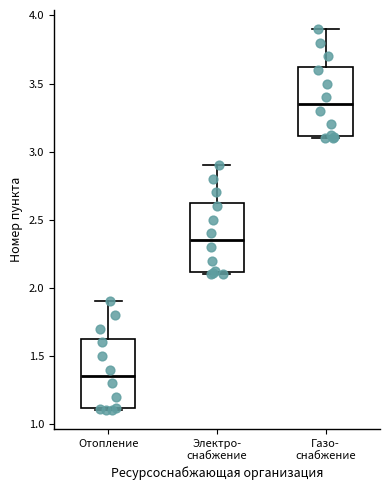

Reading left to right, transcribe this box plot: for each box, give where its median line is, the range the box spans, and where its two whiskers end, as read against the y-axis. The values are not printed on the chart, so give them approximately, as read against the axis.

Отопление: median 1.35, box 1.10 to 1.65, whiskers 1.10 (just below the box's lower edge) to 1.90
Электро- снабжение: median 2.35, box 2.10 to 2.65, whiskers 2.10 (just below the box's lower edge) to 2.90
Газо- снабжение: median 3.35, box 3.10 to 3.65, whiskers 3.10 (just below the box's lower edge) to 3.90